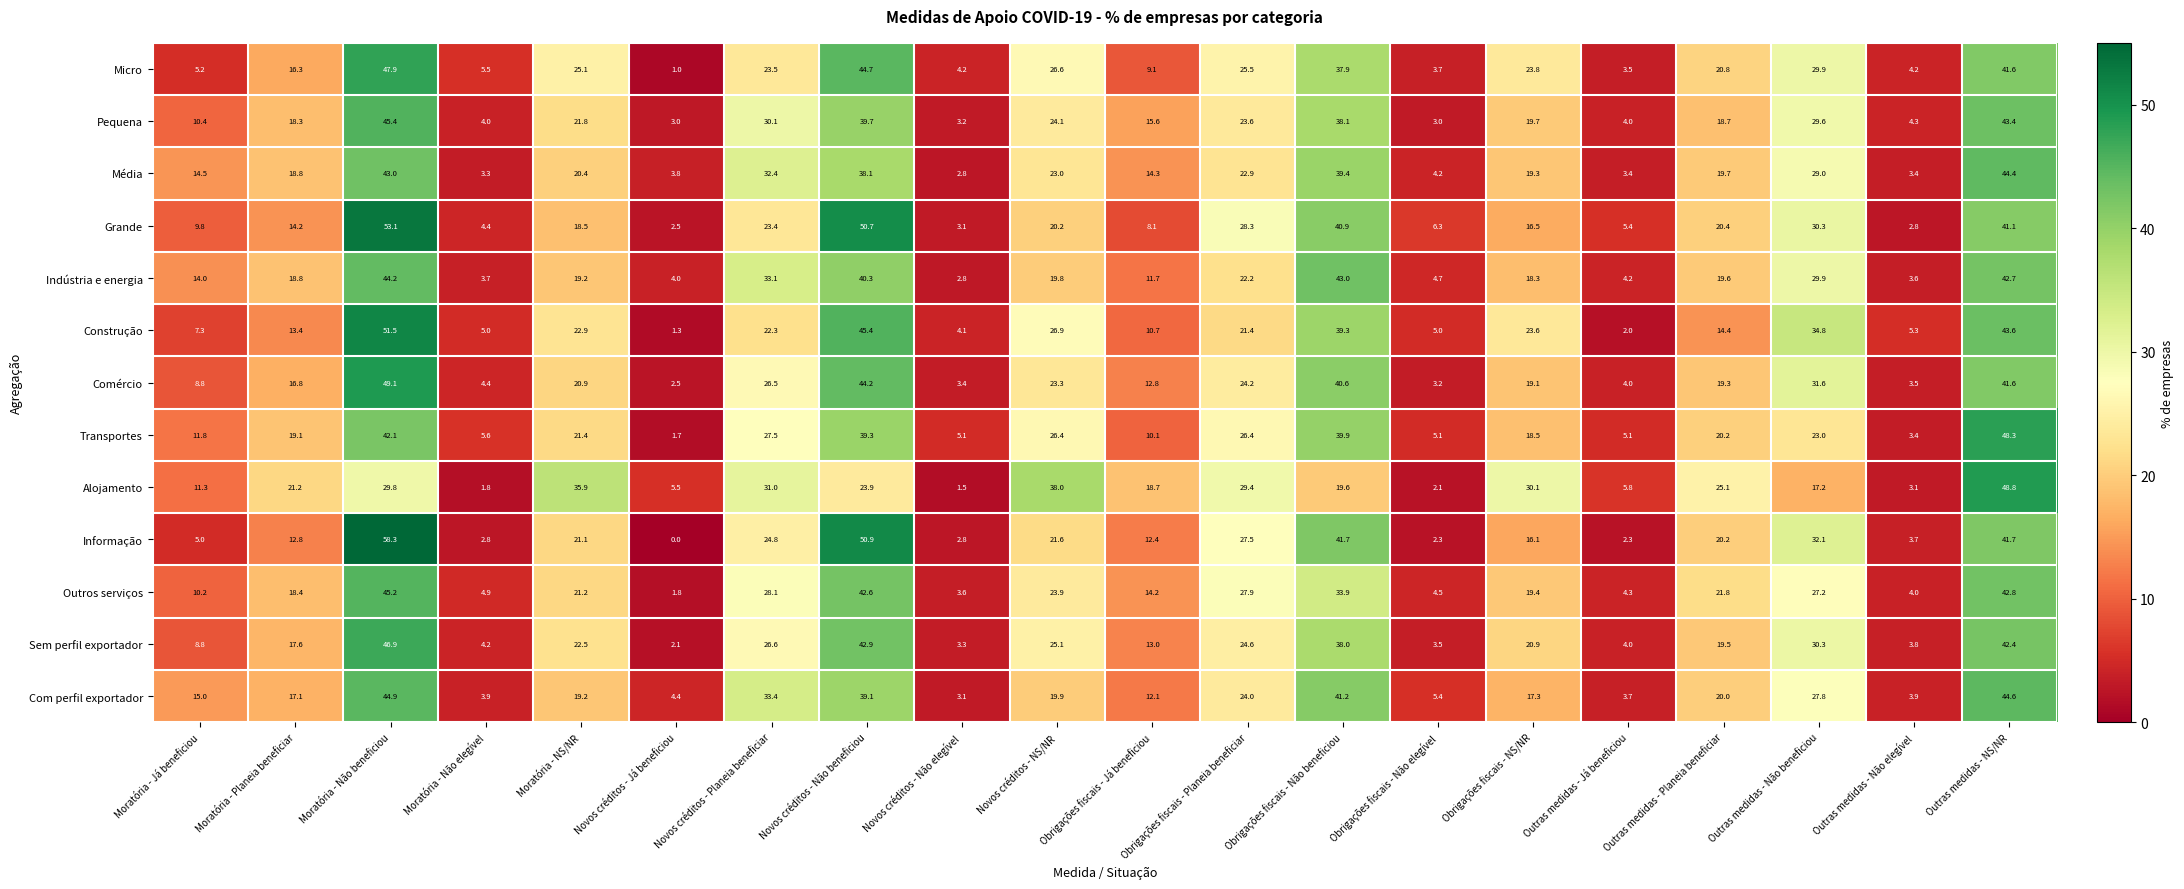

Which series has the widest spread of values?

Informação